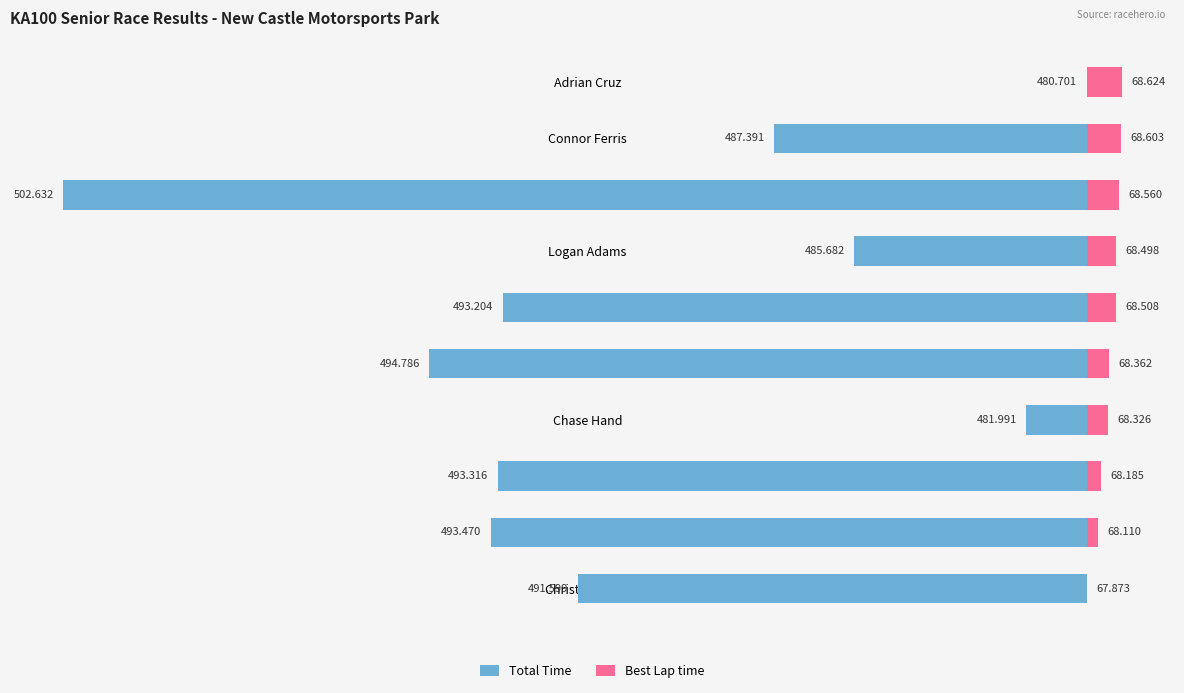

Rank the series at Race Liberante from highest to lowest value.

Best Lap time, Total Time